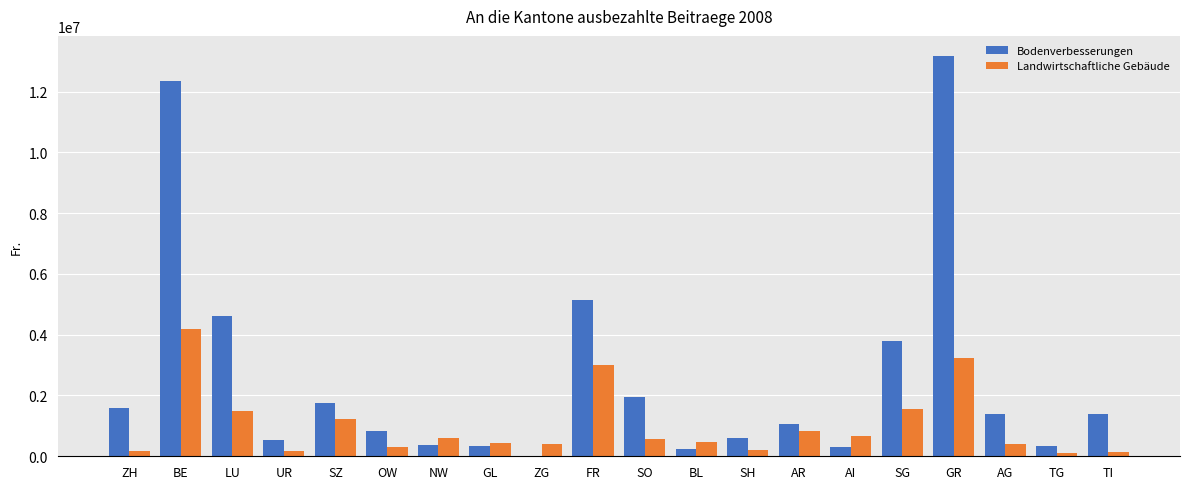

Where is Bodenverbesserungen nearest to the value 6586719?

FR